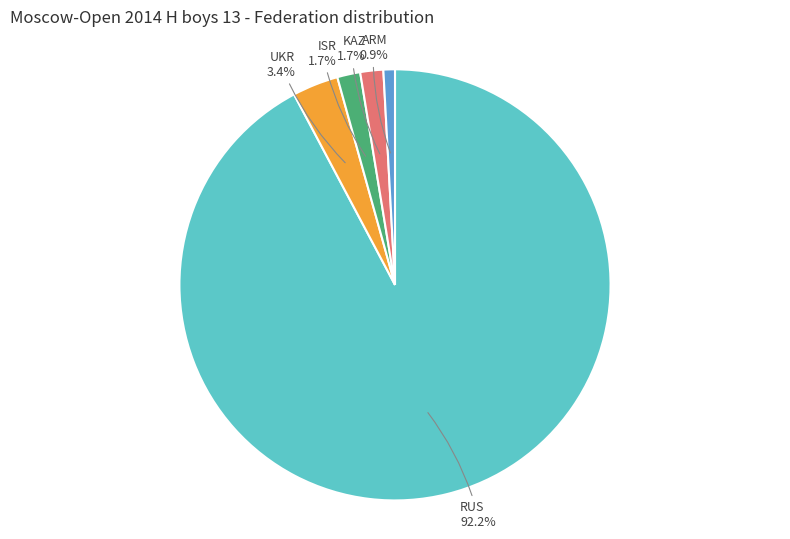

Is there a majority slice in this chart?

Yes